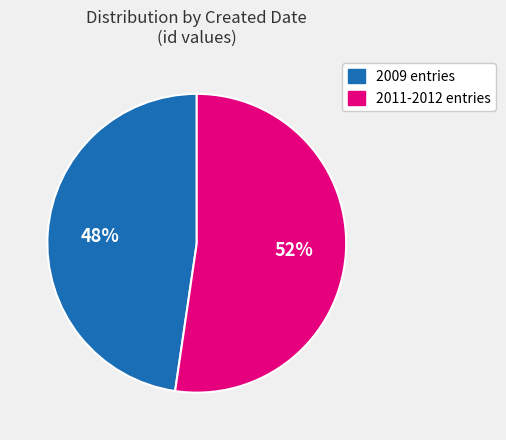

To the nearest percent, what is the average slice percentage?

50%